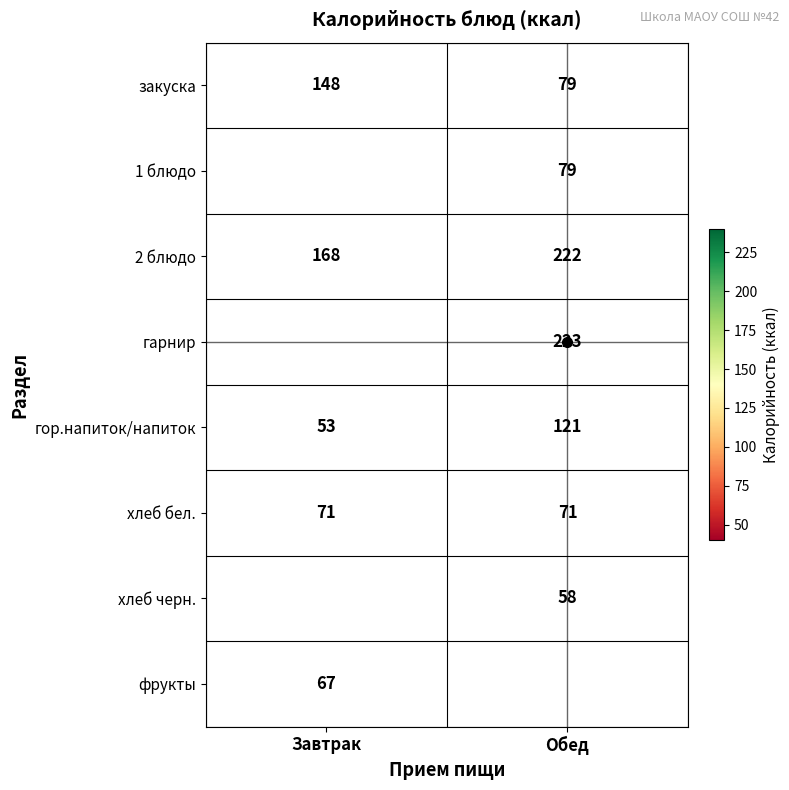

Is it true that 2 блюдо equals 394.8 at Обед?

False